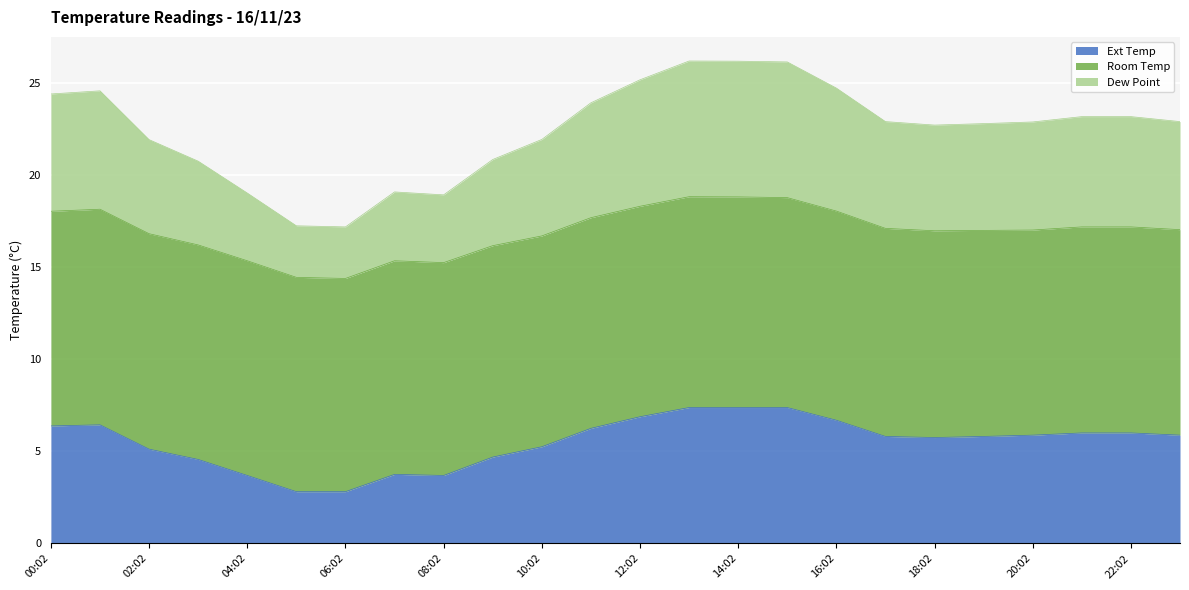

What is the sum of the Ext Temp values at 09:02 and 04:02?

8.4